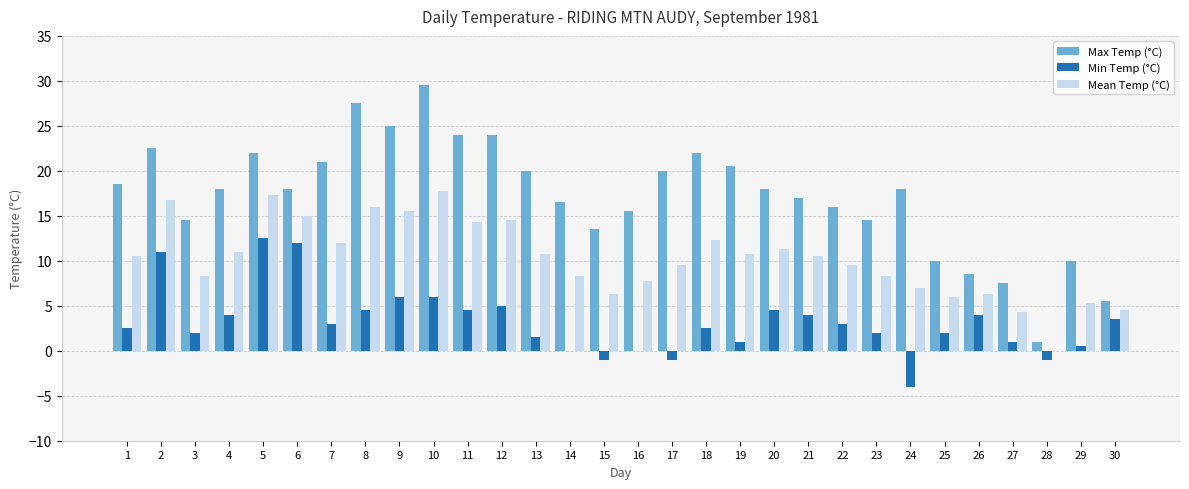

The value of Min Temp (°C) at 20 is 4.5. True or false?

True